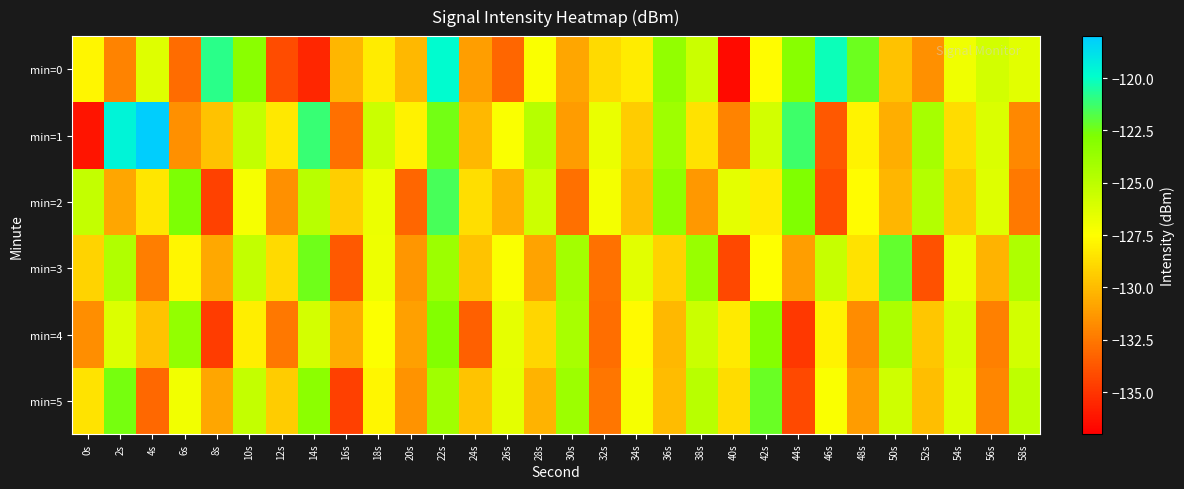

What is the spread (max minus min) of values at 44s?

13.6